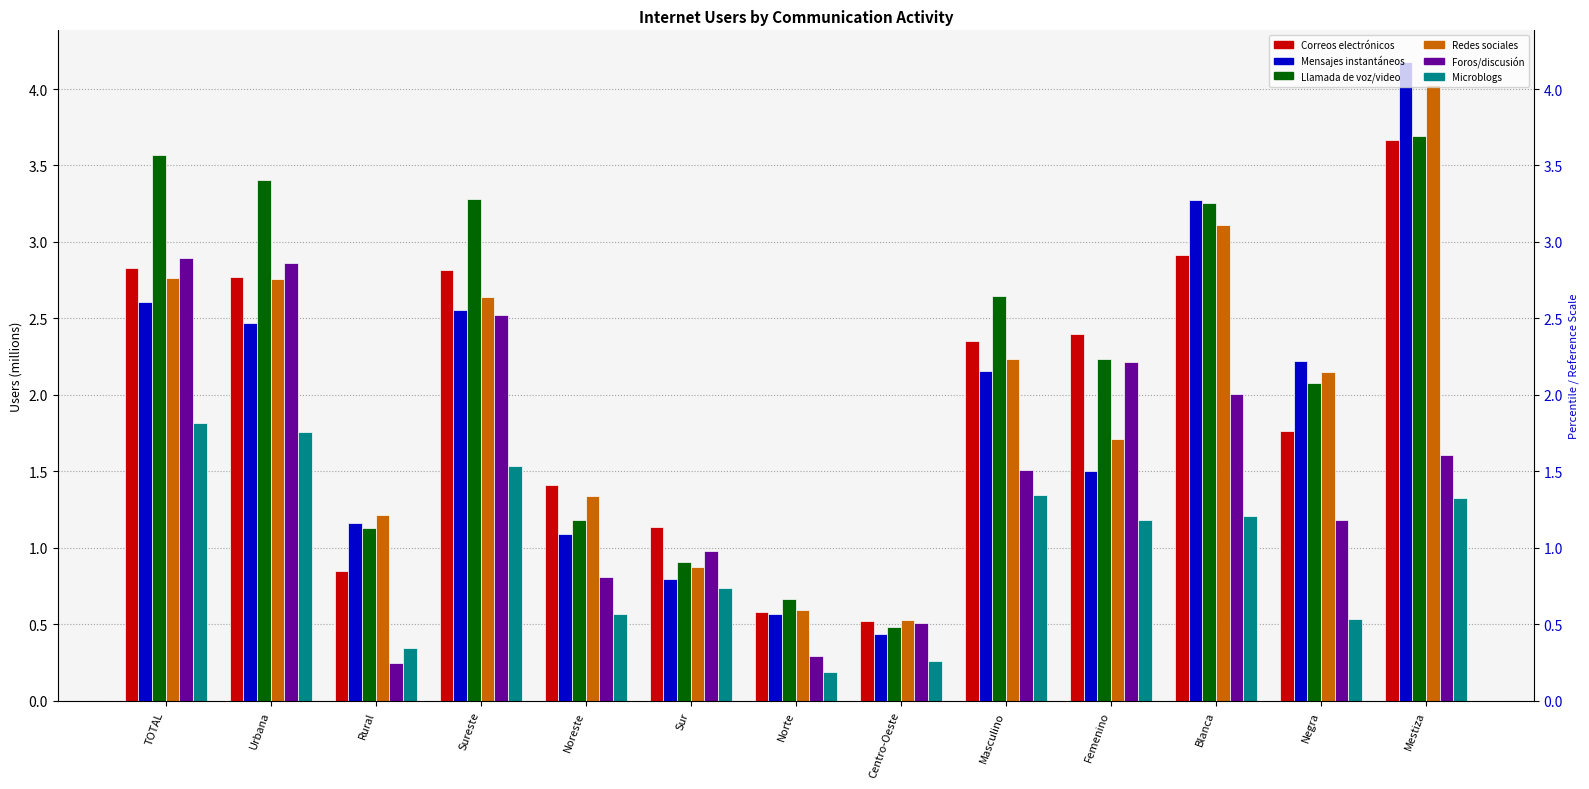

What are all the series names shown in the legend?

Correos electrónicos, Mensajes instantáneos, Llamada de voz/video, Redes sociales, Foros/discusión, Microblogs